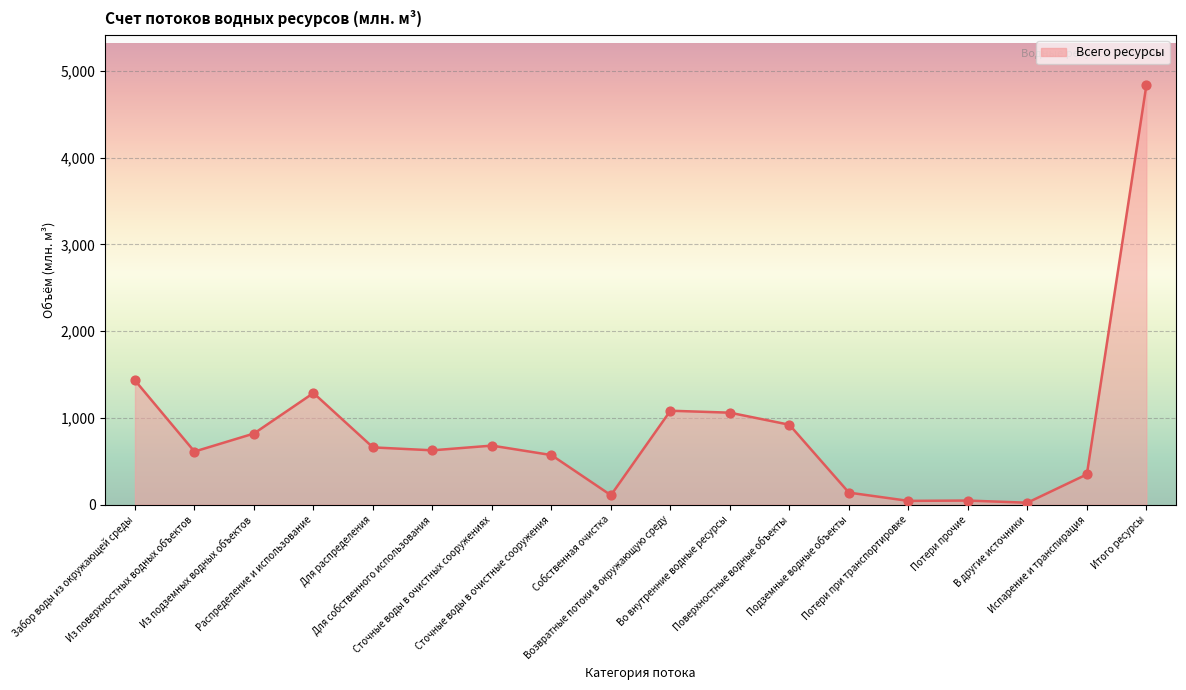

Which has a higher value, Для собственного использования or Потери прочие?

Для собственного использования